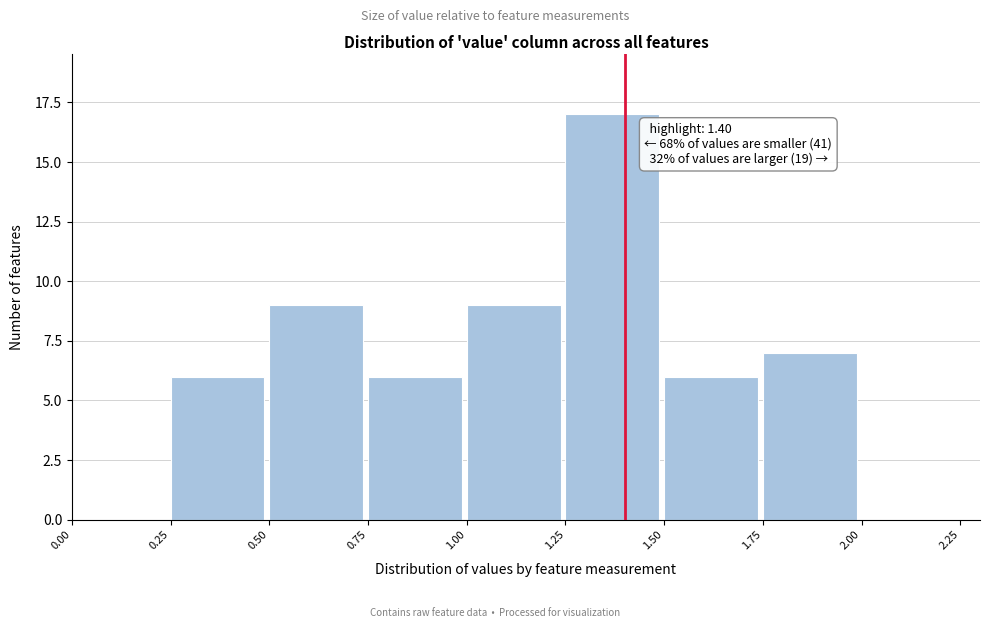

Which range on the x-axis has the tallest bar?

1.25 to 1.50